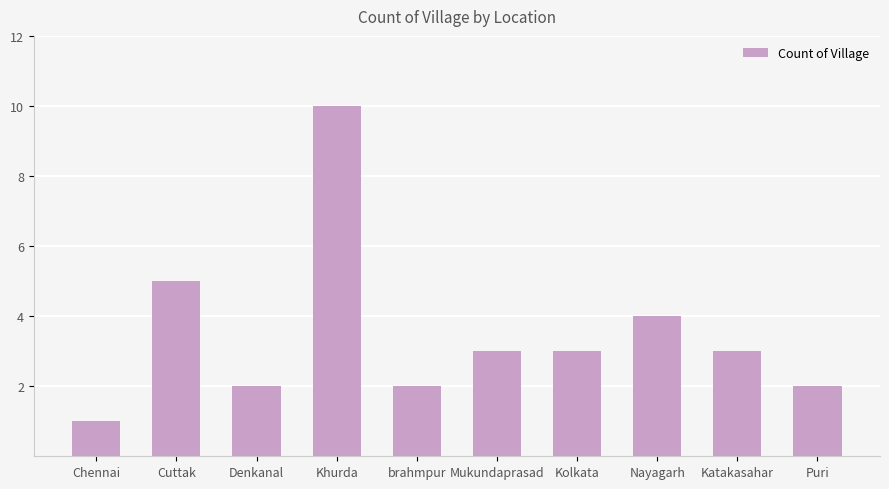

What is the change in value from Khurda to Nayagarh?

-6